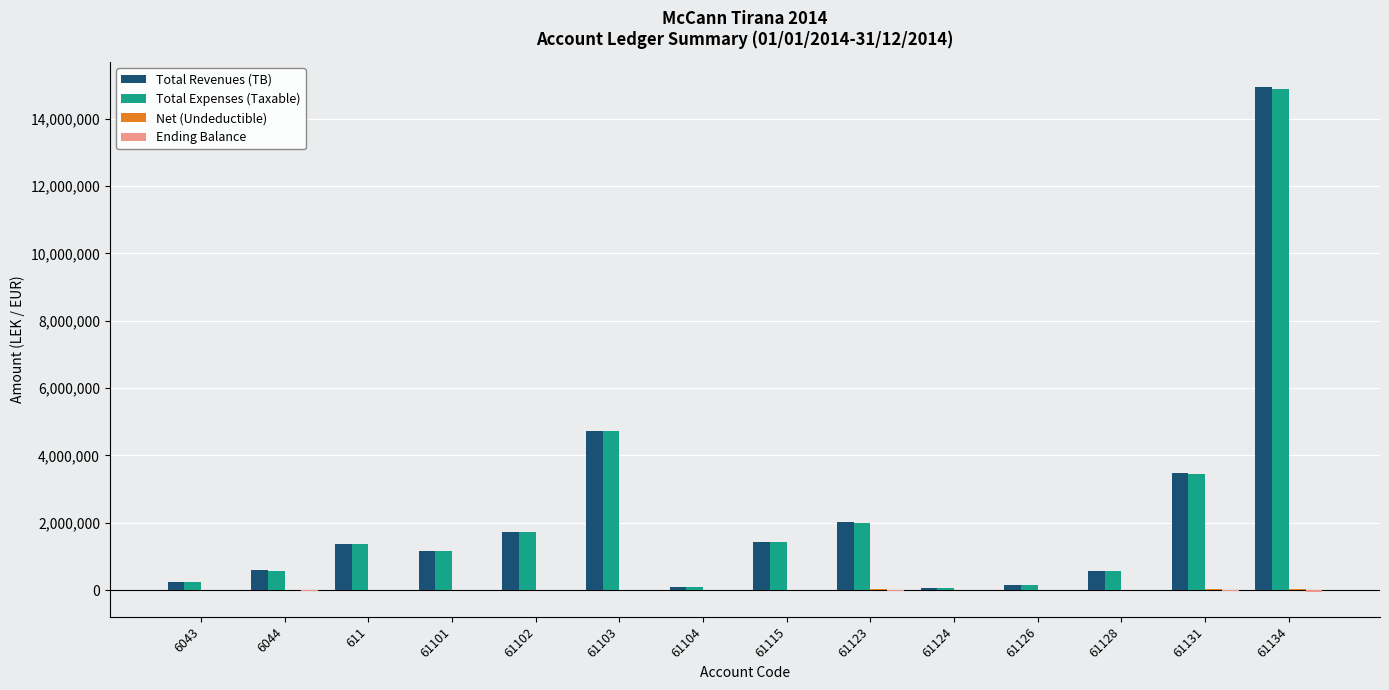

Which series has the largest range (max minus min)?

Total Revenues (TB)